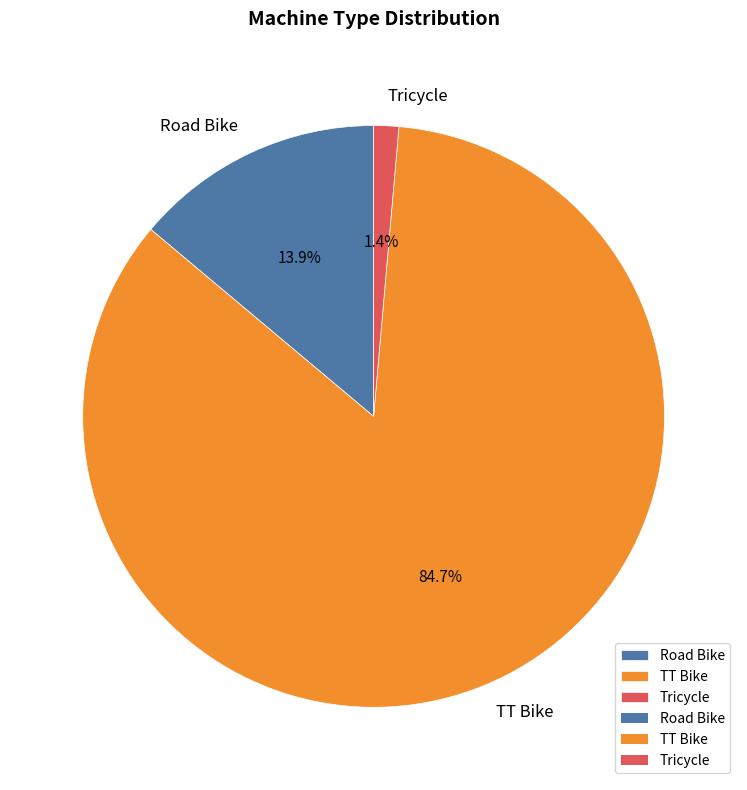

What is the largest slice in the pie chart?

TT Bike